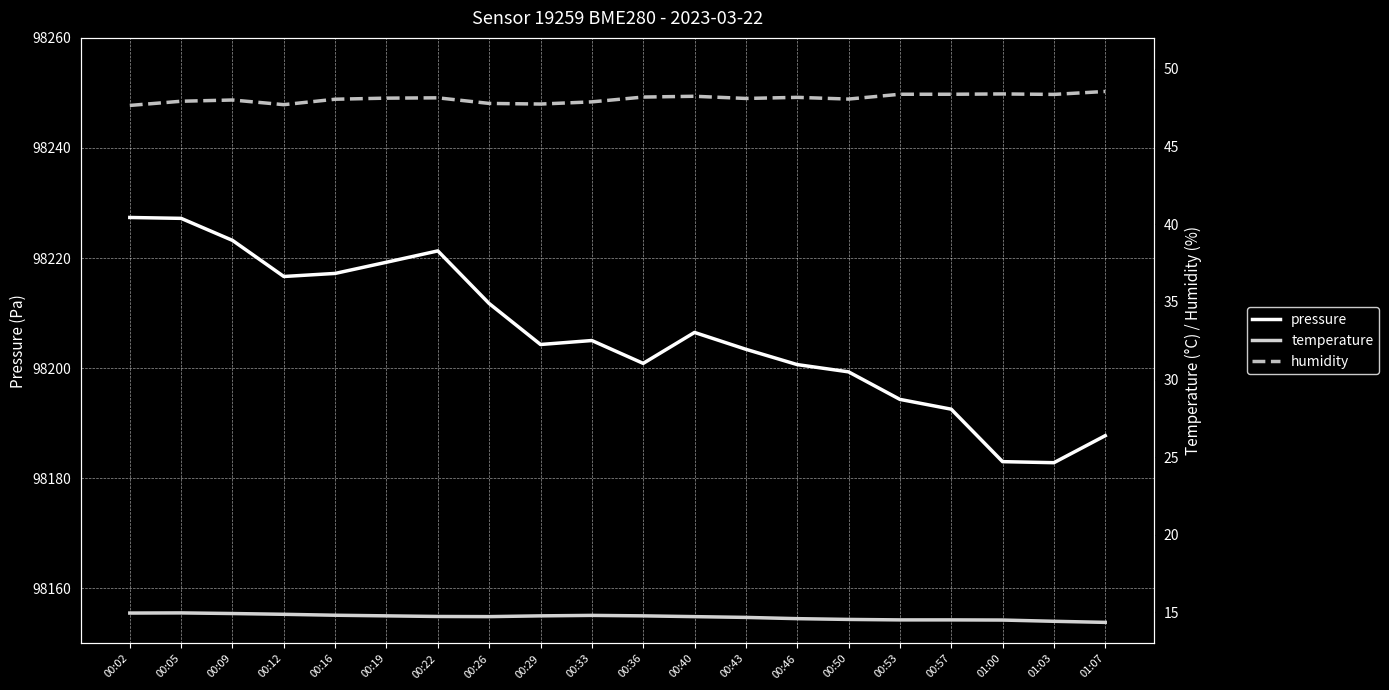

What is the value of the pressure point at the 16th from the left?

98194.3